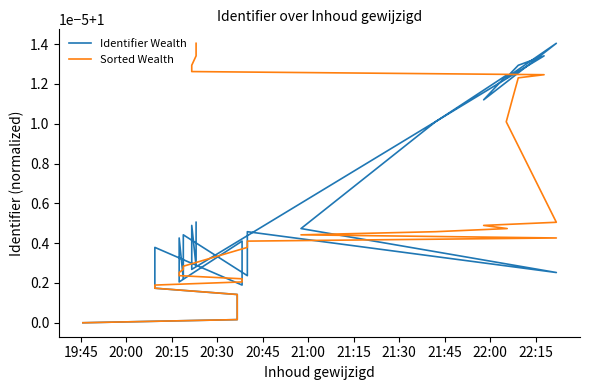

True or false: Identifier Wealth and Sorted Wealth cross at least once.

True